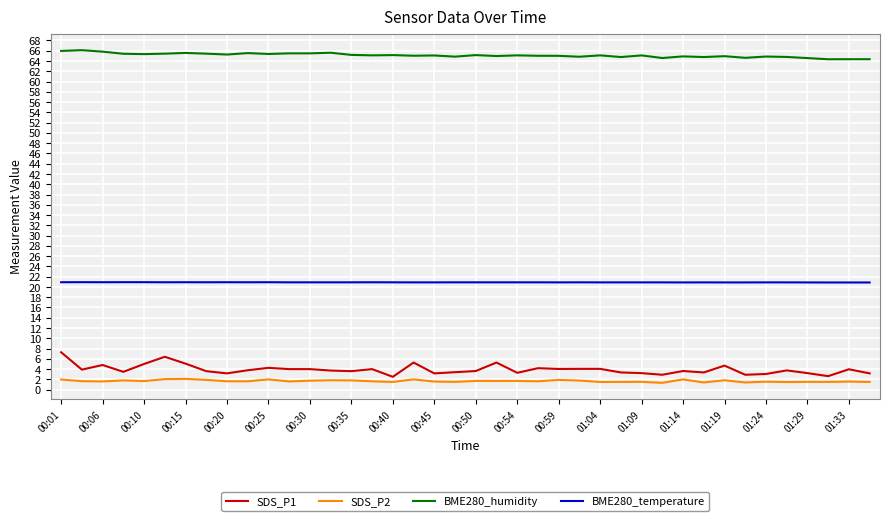

Which series has the largest range (max minus min)?

SDS_P1